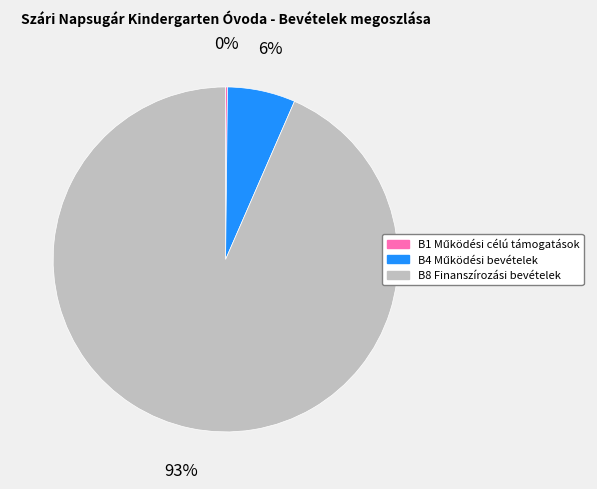

To the nearest percent, what is the average slice percentage?

33%